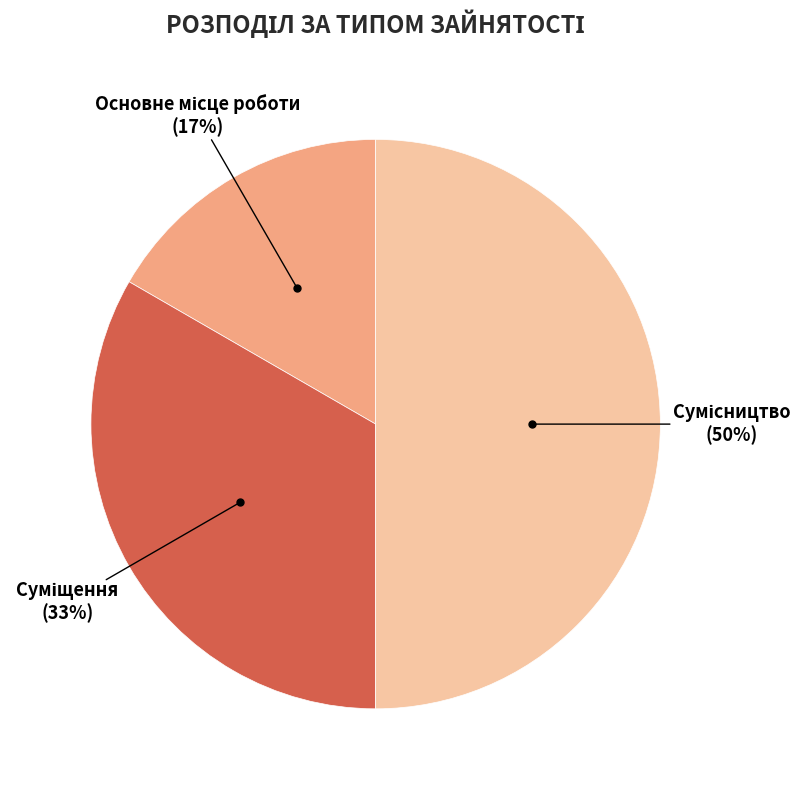

To the nearest percent, what is the difference between the largest and smallest slice percentages?

33%